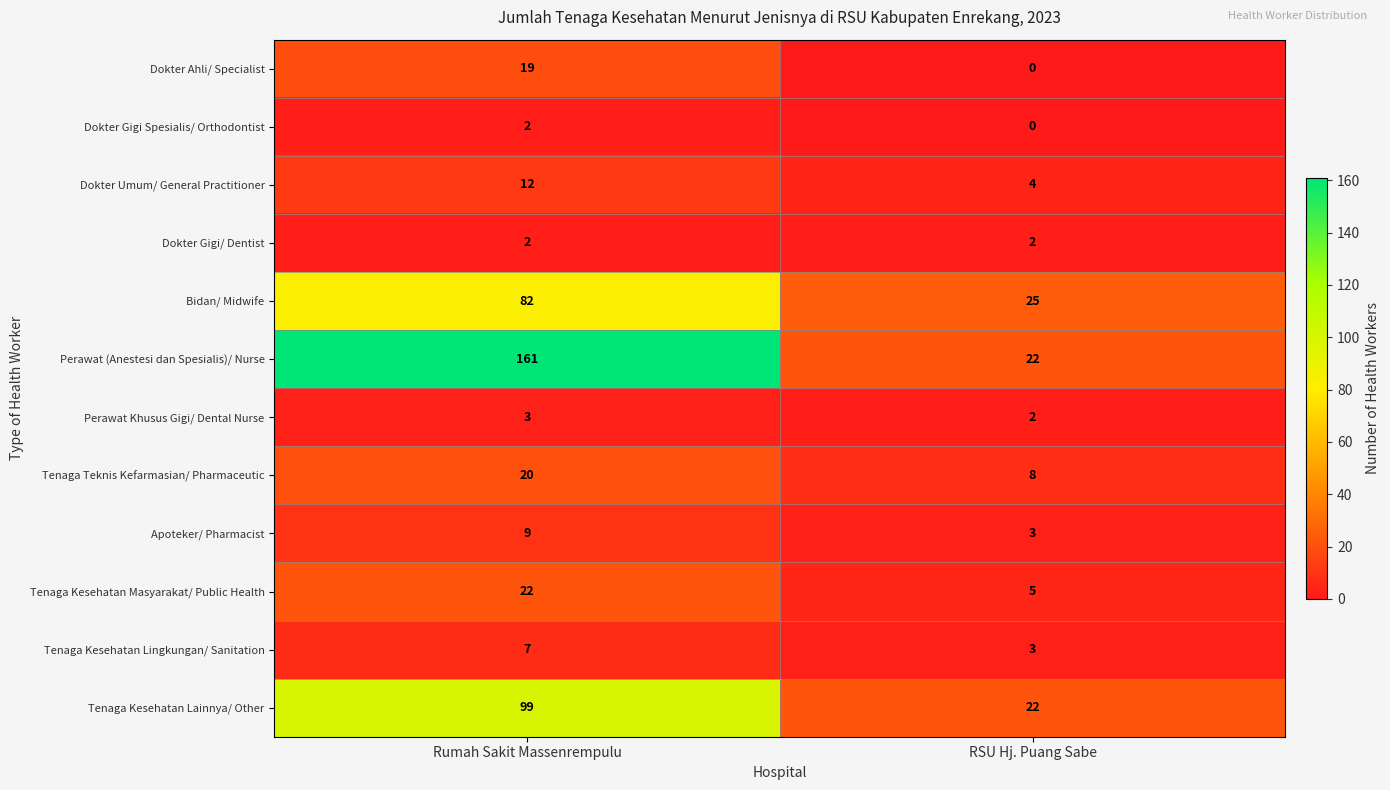

Which series has the largest total across all categories?

Perawat (Anestesi dan Spesialis)/ Nurse